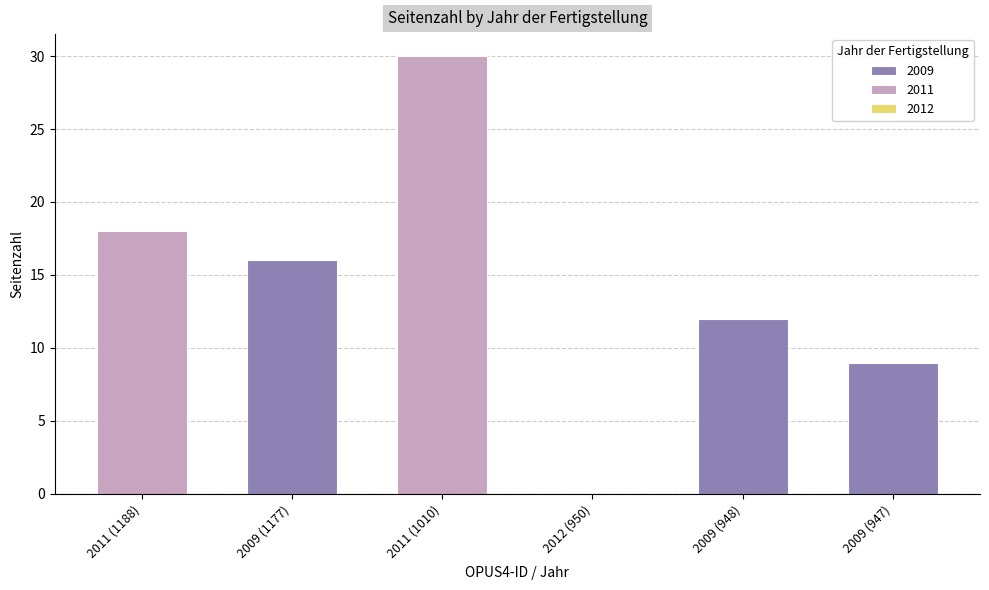

What is the difference between the values at 2009 (948) and 2012 (950)?

12